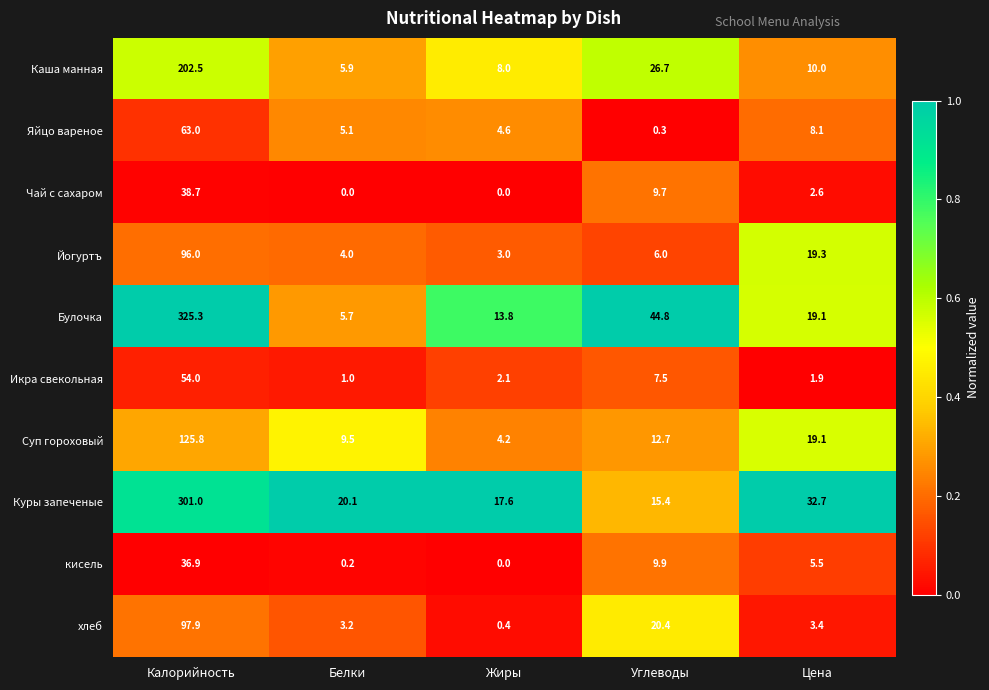

Which series has the widest spread of values?

Булочка